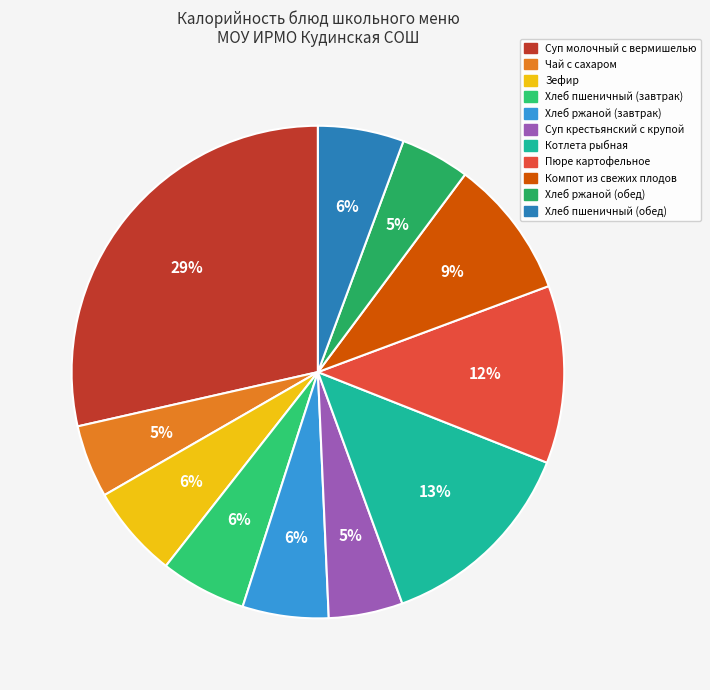

How many segments does this pie chart have?

11